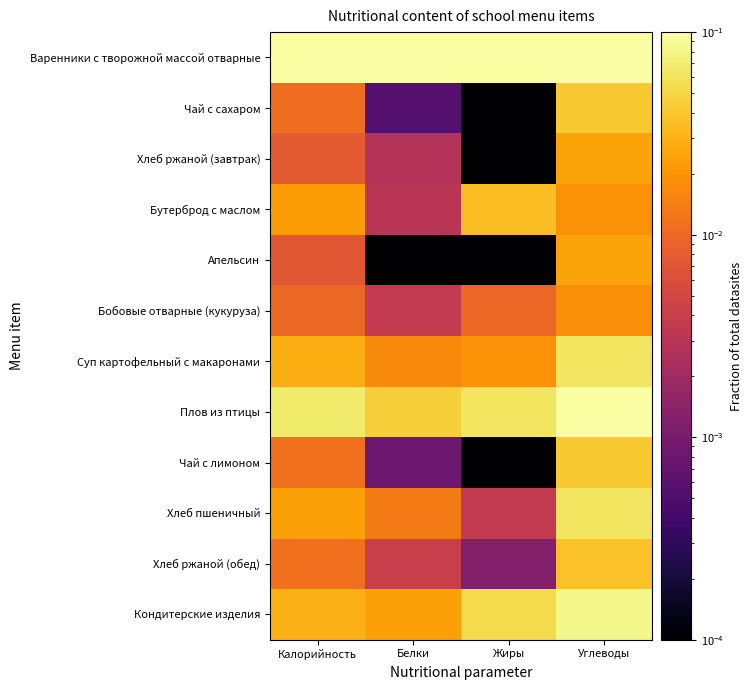

Reading left to right, transcribe all the data shown in this chart.

Варенники с творожной массой отварные: Калорийность=0.1	Белки=0.1	Жиры=0.1	Углеводы=0.1
Чай с сахаром: Калорийность=0.0	Белки=0.0	Жиры=0.0	Углеводы=0.0
Хлеб ржаной (завтрак): Калорийность=0.0	Белки=0.0	Жиры=0.0	Углеводы=0.0
Бутерброд с маслом: Калорийность=0.0	Белки=0.0	Жиры=0.0	Углеводы=0.0
Апельсин: Калорийность=0.0	Белки=0.0	Жиры=0.0	Углеводы=0.0
Бобовые отварные (кукуруза): Калорийность=0.0	Белки=0.0	Жиры=0.0	Углеводы=0.0
Суп картофельный с макаронами: Калорийность=0.0	Белки=0.0	Жиры=0.0	Углеводы=0.1
Плов из птицы: Калорийность=0.1	Белки=0.0	Жиры=0.1	Углеводы=0.1
Чай с лимоном: Калорийность=0.0	Белки=0.0	Жиры=0.0	Углеводы=0.0
Хлеб пшеничный: Калорийность=0.0	Белки=0.0	Жиры=0.0	Углеводы=0.1
Хлеб ржаной (обед): Калорийность=0.0	Белки=0.0	Жиры=0.0	Углеводы=0.0
Кондитерские изделия: Калорийность=0.0	Белки=0.0	Жиры=0.1	Углеводы=0.1